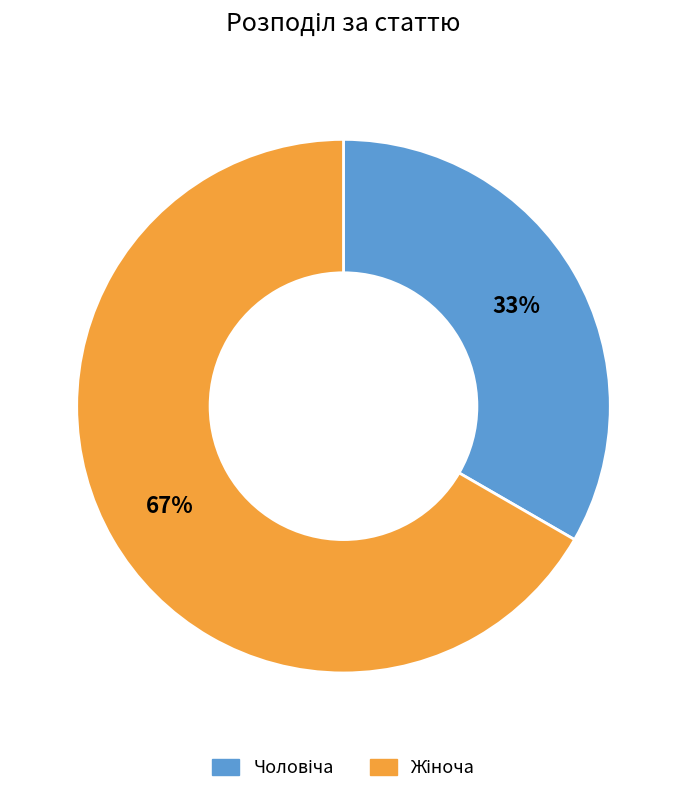

Does any single category account for the majority?

Yes